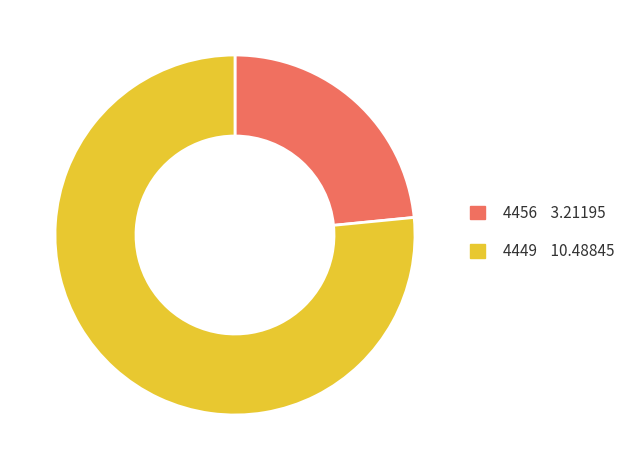

Do 4456 3.21195 and 4449 10.48845 together represent more than half of the pie?

Yes